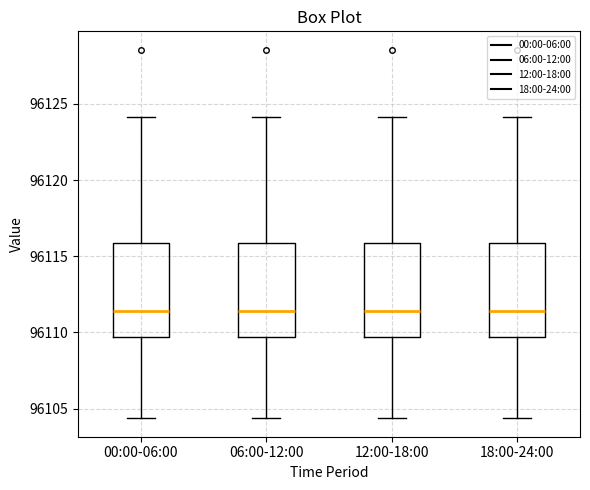

Reading left to right, transcribe this box plot: for each box, give where its median line is, the range the box spans, and where its two whiskers end, as read against the y-axis. The values are not printed on the chart, so give them approximately, as read against the axis.

00:00-06:00: median 96111.5, box 96109.5 to 96116.0, whiskers 96104.5 to 96124.0
06:00-12:00: median 96111.5, box 96109.5 to 96116.0, whiskers 96104.5 to 96124.0
12:00-18:00: median 96111.5, box 96109.5 to 96116.0, whiskers 96104.5 to 96124.0
18:00-24:00: median 96111.5, box 96109.5 to 96116.0, whiskers 96104.5 to 96124.0